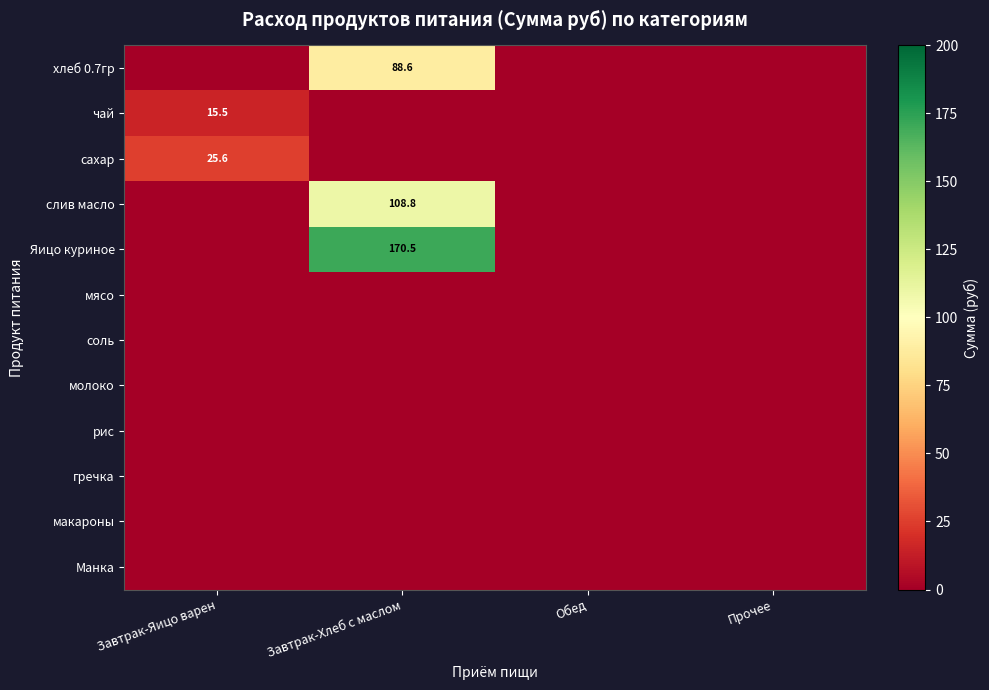

True or false: Яицо куриное has a value of 78.7 at Завтрак-Хлеб с маслом.

False